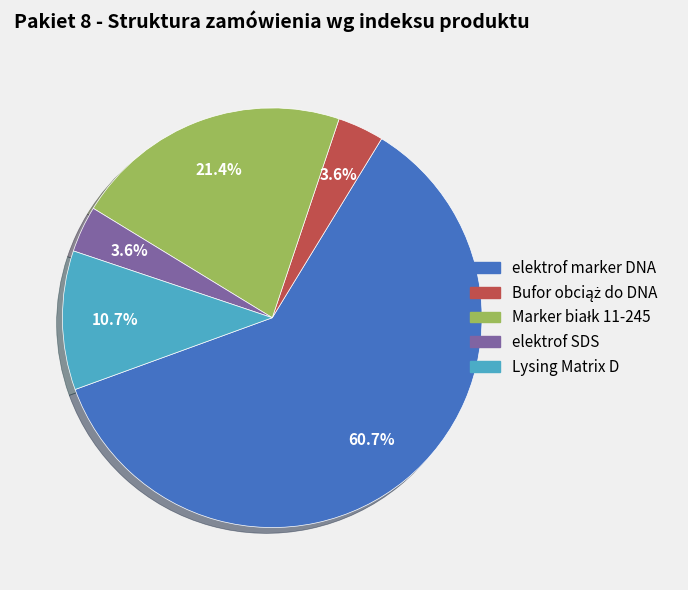

Which slice is the largest?

elektrof marker DNA